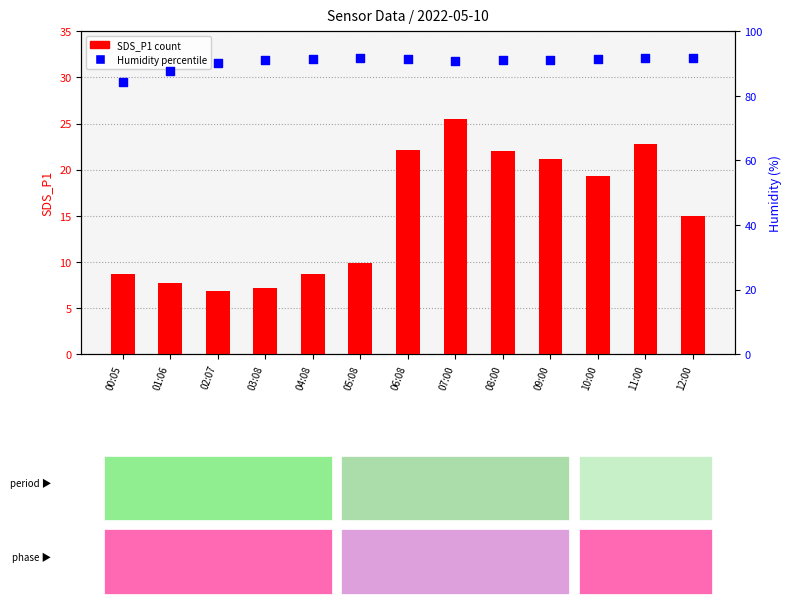

Which series has the largest Y range (max minus min)?

SDS_P1 (count)